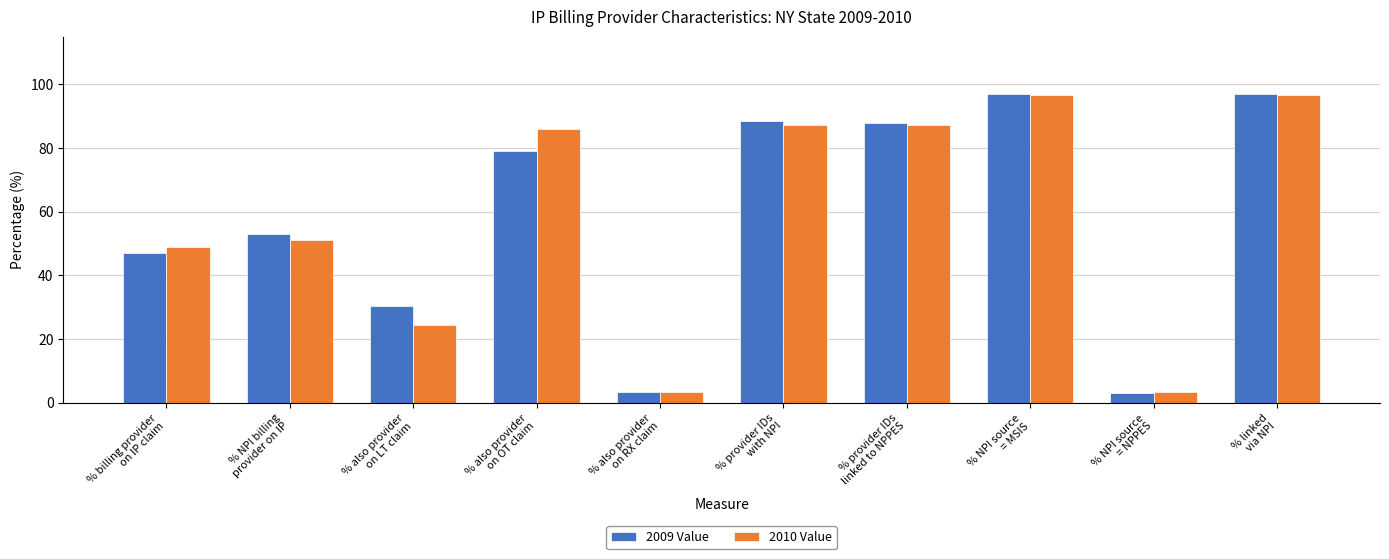

What is the difference between the second highest and minimum values in the 2009 Value series?

93.7